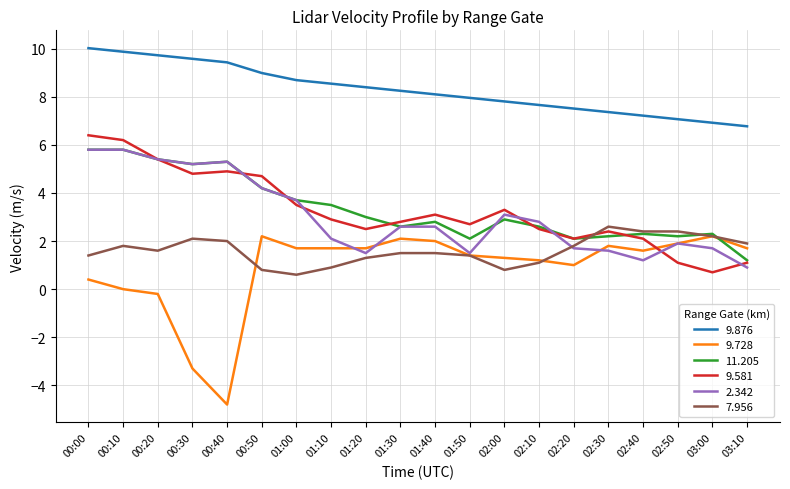

What is the spread (max minus min) of values at 02:30?

5.8